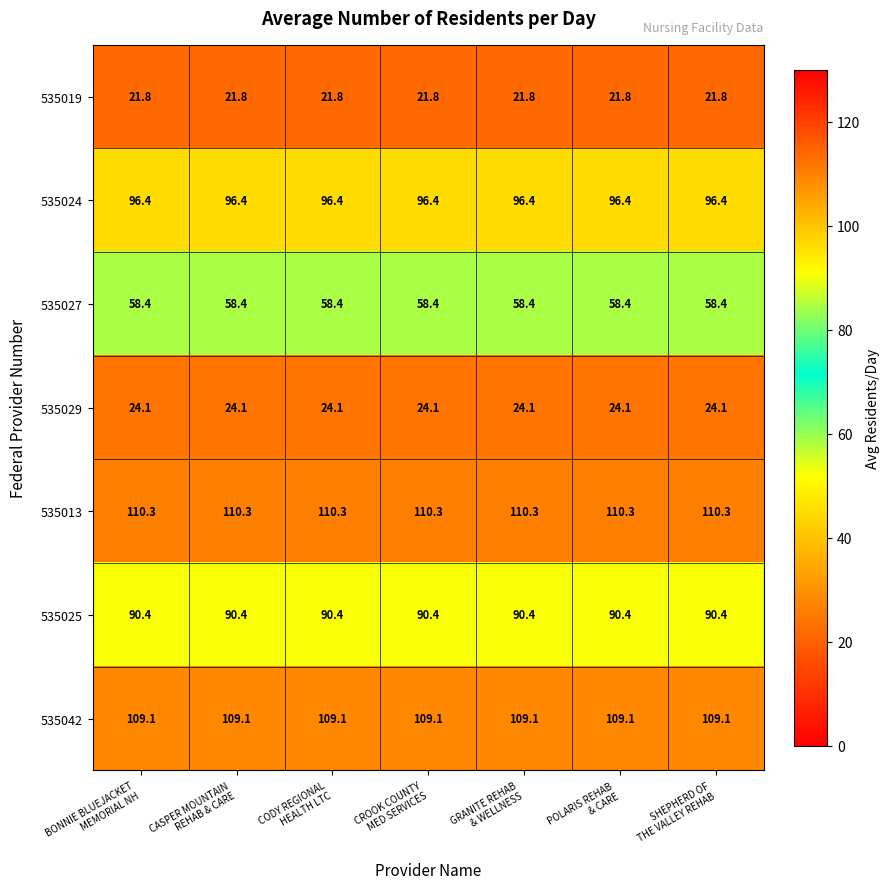

What is the greatest value displayed?

110.3